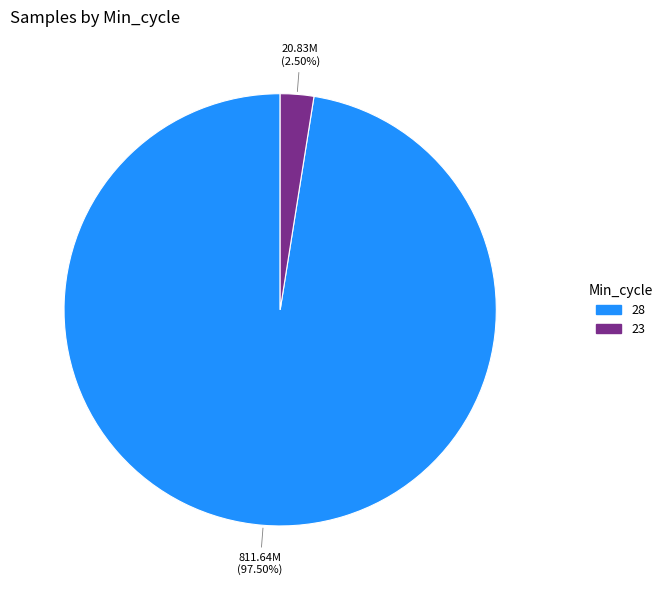

Does any single category account for the majority?

Yes